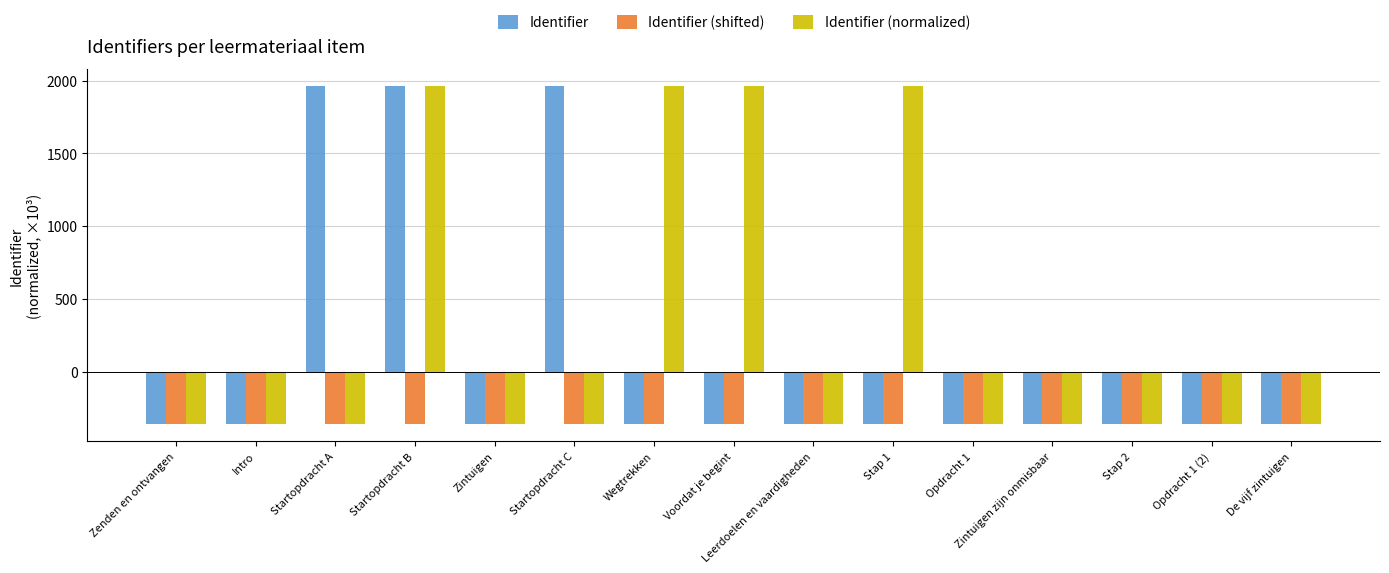

What is the spread (max minus min) of values at Wegtrekken?

2323.5